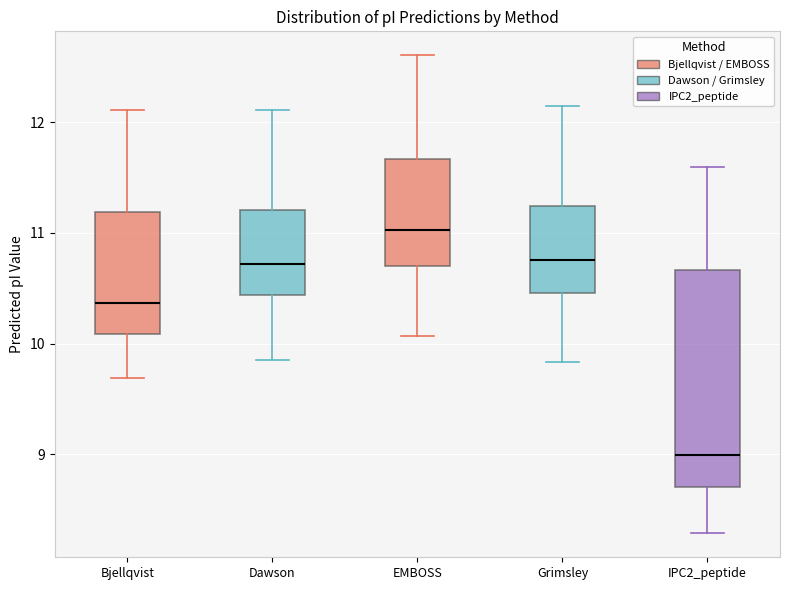

Where is the upper edge of the box for EMBOSS on the y-axis? The values are not printed on the chart, so give them approximately, as read against the axis.

11.7